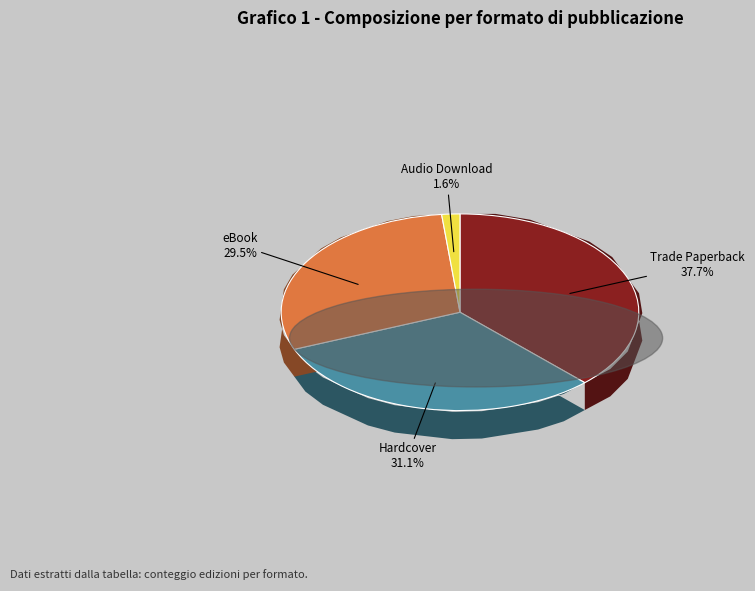

Does eBook account for over 50% of the chart?

No